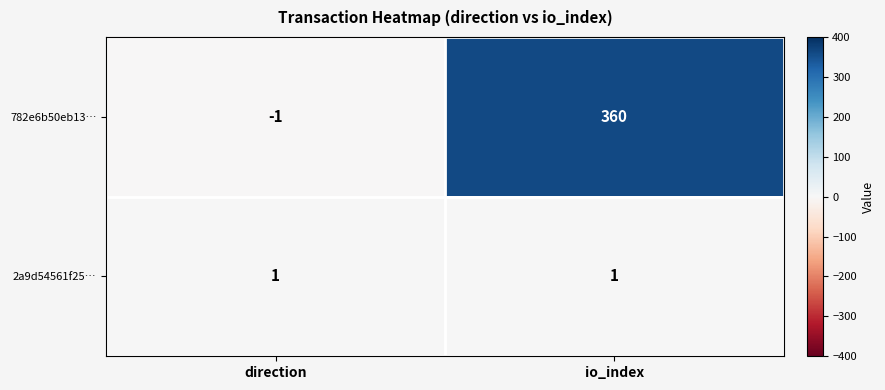

What is the maximum value shown in the chart?

360